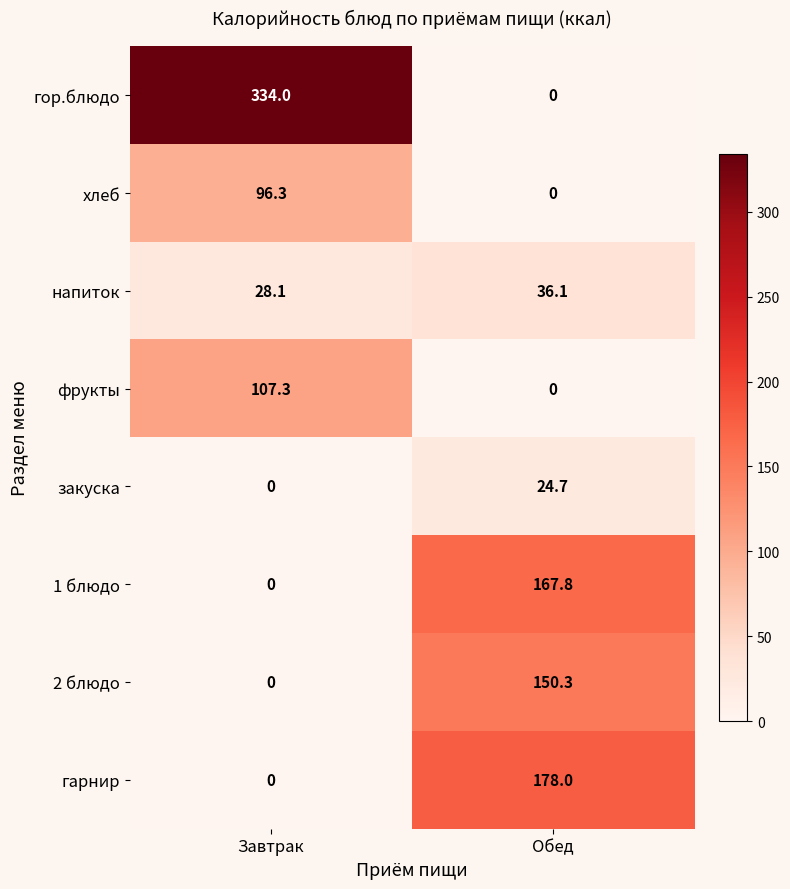

The закуска series shows -10.5 at Завтрак. True or false?

False